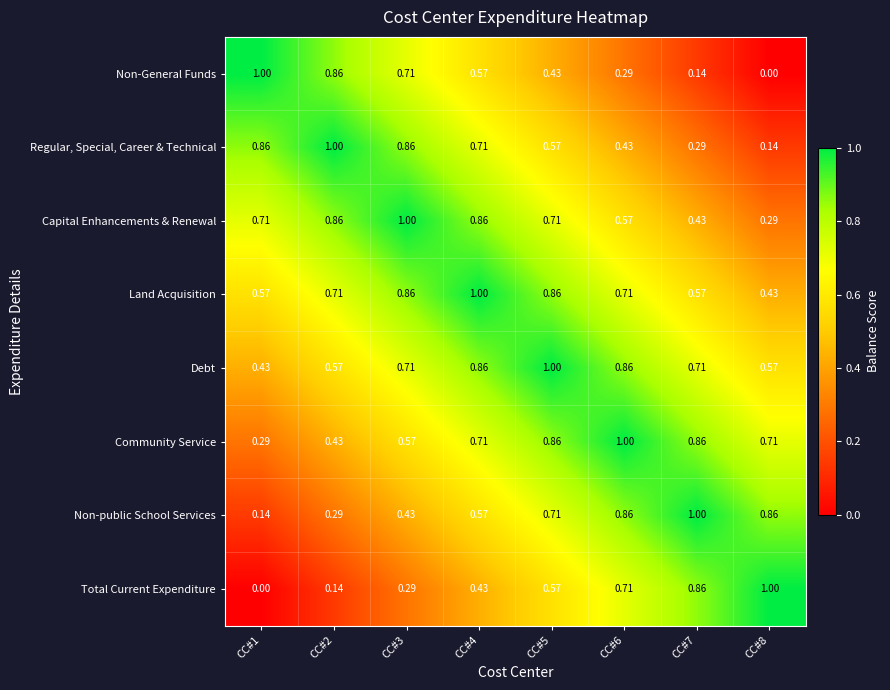

What is the difference between the highest and lowest values at CC#8?

1.0